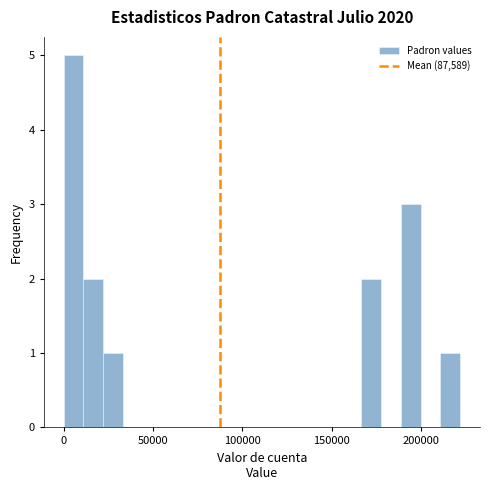

Around what value on the x-axis is the tallest bar? Give the approximate position of its centre, as read against the axis.

5000